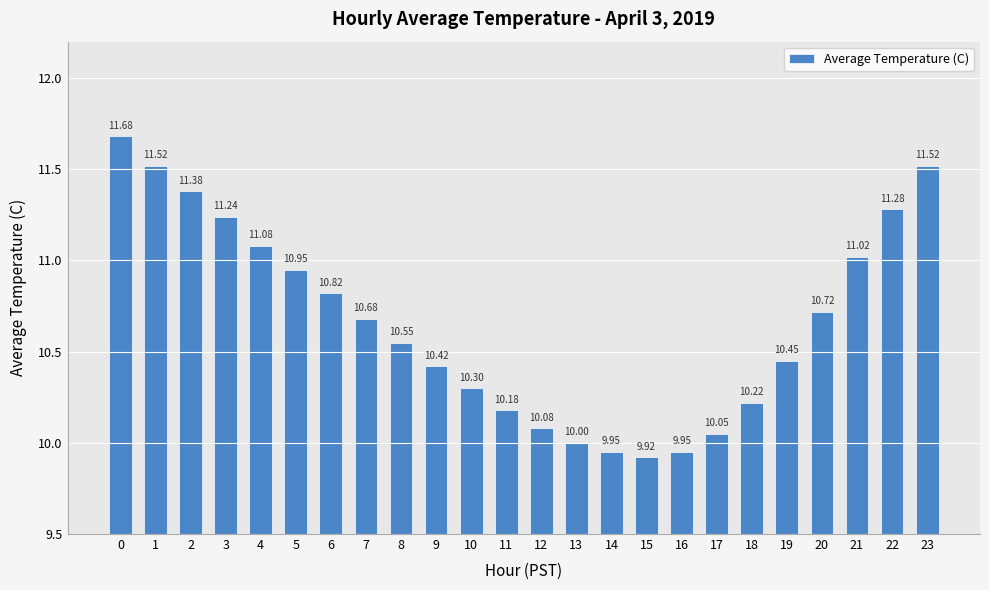

What is the difference between the values at 18 and 7?

0.5